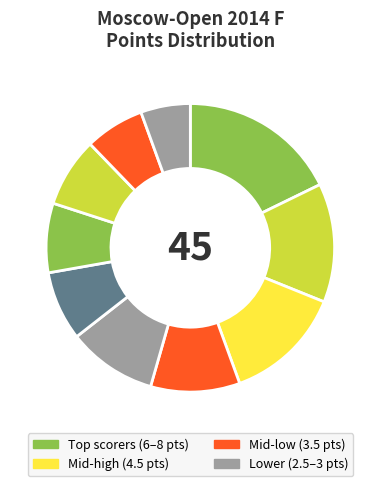

Count the number of slices in the pie.

10